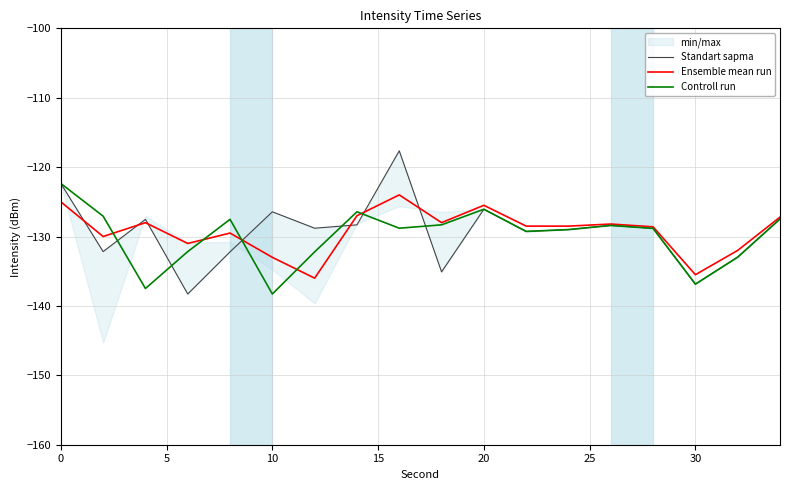

Reading right to left, what are all the values shown in this chart?

Standart sapma: -127.5	-133.0	-136.9	-128.8	-128.4	-129.0	-129.3	-126.1	-135.1	-117.6	-128.3	-128.8	-126.4	-132.2	-138.3	-127.5	-132.2	-122.4
Ensemble mean run: -127.2	-132.0	-135.5	-128.6	-128.2	-128.5	-128.5	-125.5	-128.0	-124.0	-127.0	-136.0	-133.0	-129.5	-131.0	-128.0	-130.0	-125.0
Controll run: -127.5	-133.0	-136.9	-128.8	-128.4	-129.0	-129.3	-126.1	-128.3	-128.8	-126.4	-132.2	-138.3	-127.5	-132.2	-137.5	-127.1	-122.4